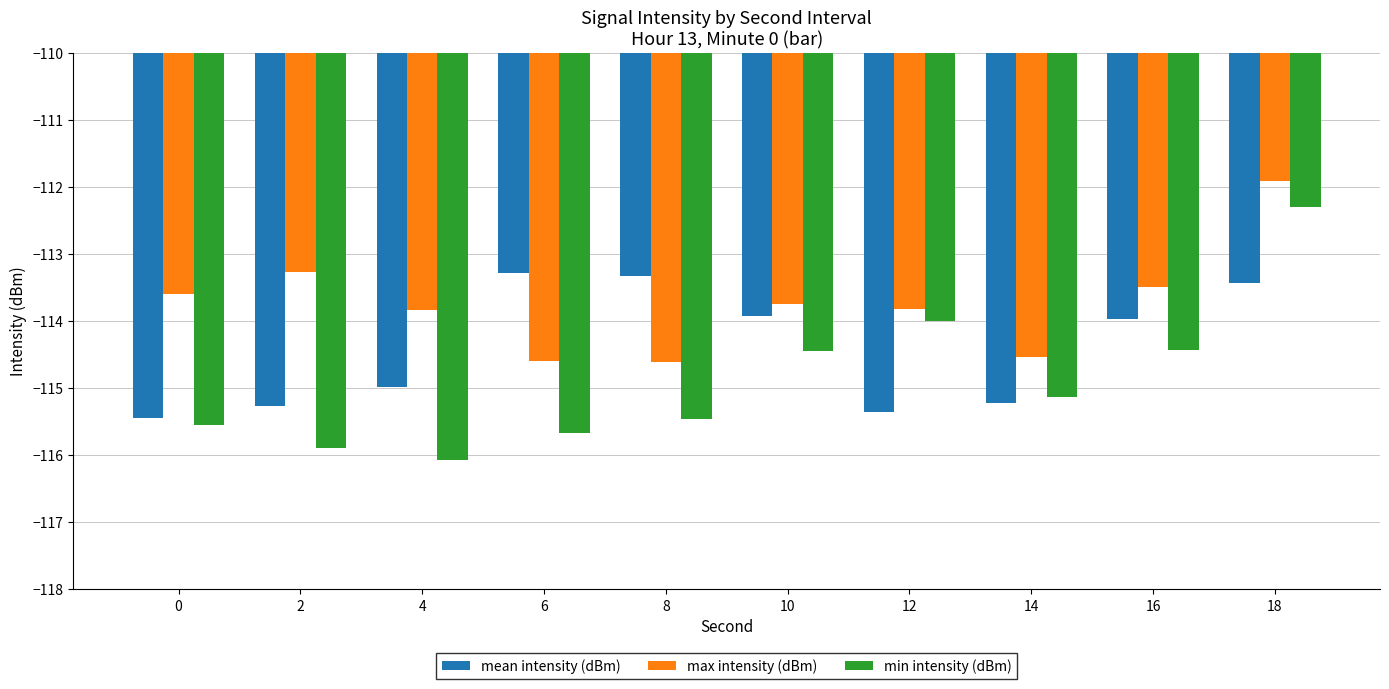

What is the total value across all series at 6?

-343.6